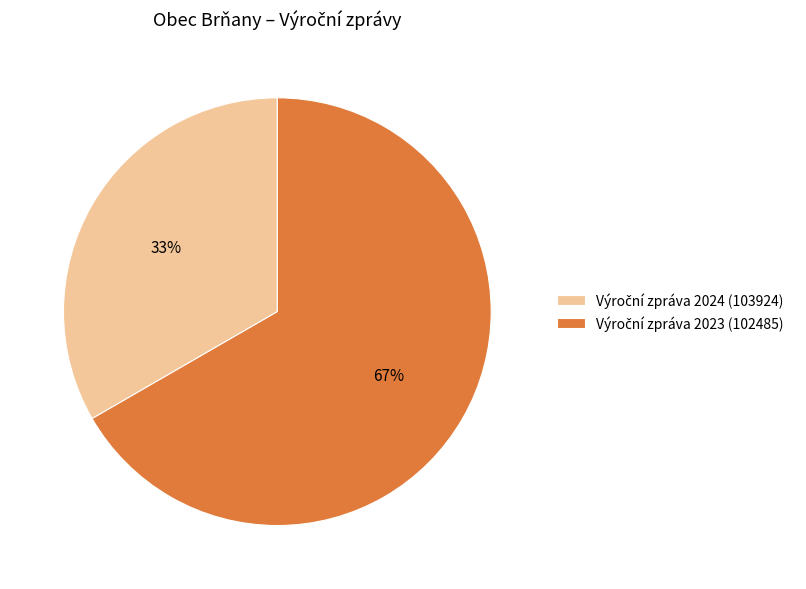

To the nearest percent, what is the average slice percentage?

50%